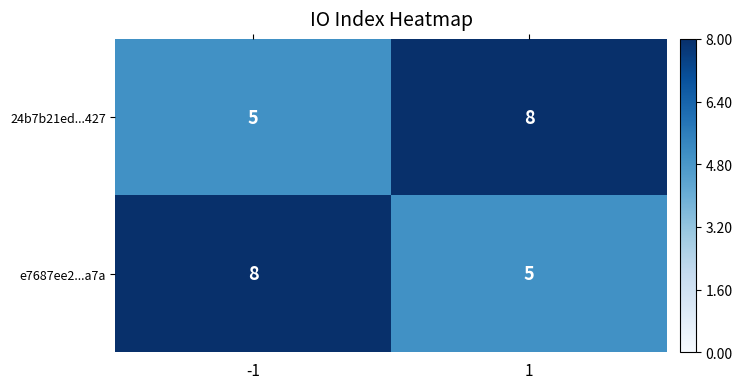

Reading left to right, what are all the values shown in this chart?

24b7b21ed...427: 5	8
e7687ee2...a7a: 8	5